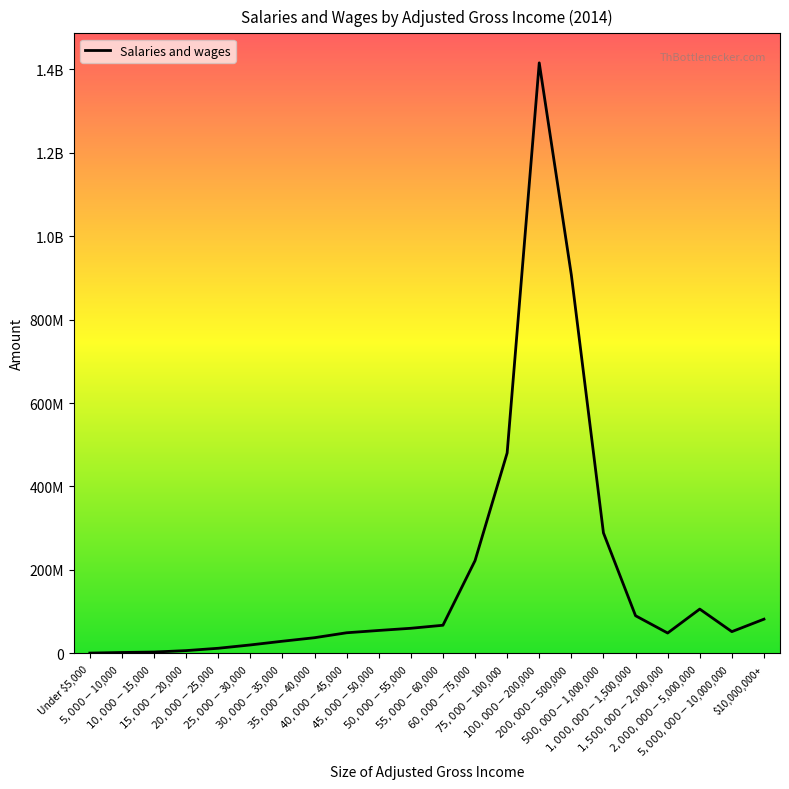

Does the chart display data point markers on the line(s)?

No